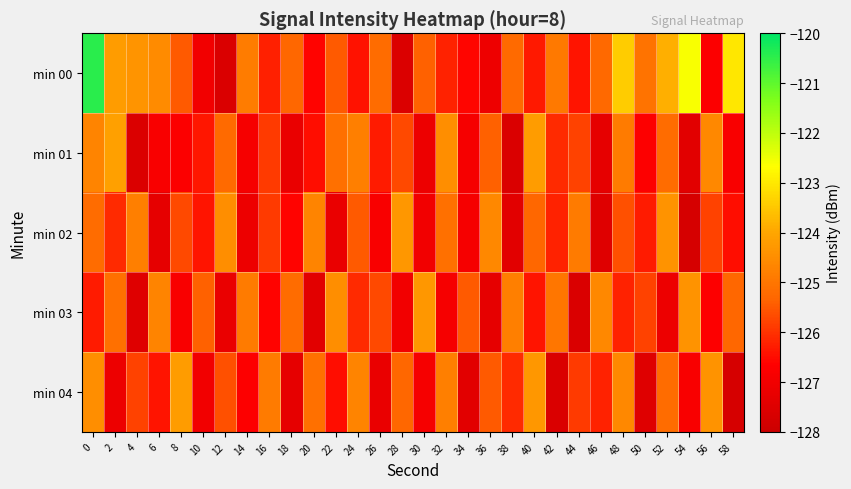

How many categories are shown in the chart?

30